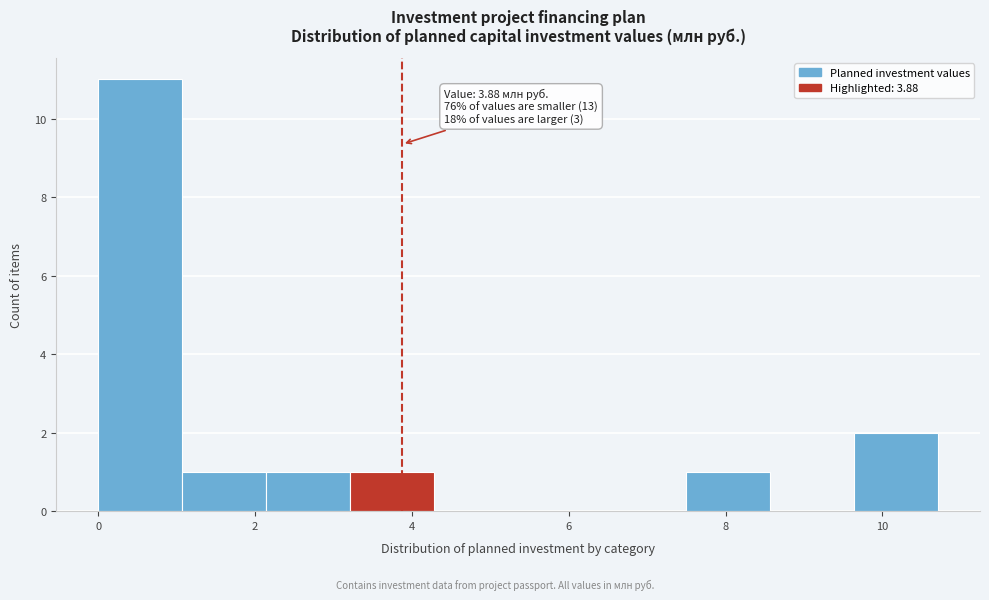

Which range on the x-axis has the tallest bar?

0.0 to 1.0